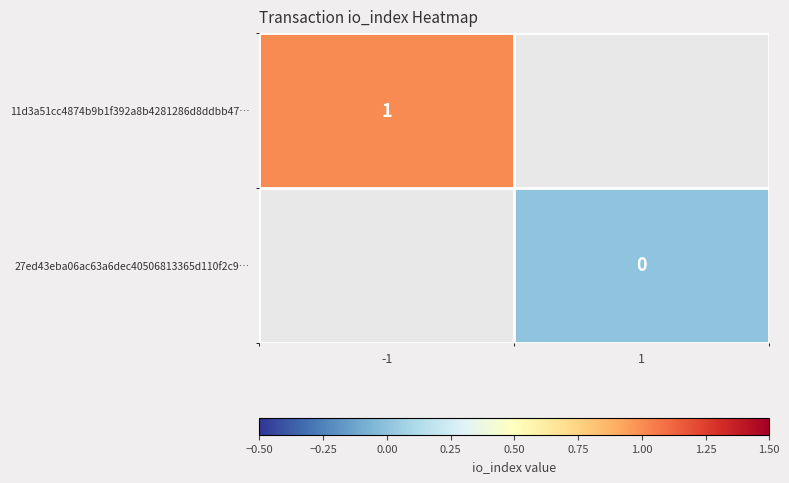

Is the value of 27ed43eba06ac63a6dec40506813365d110f2c9… at 1 greater than the value of 11d3a51cc4874b9b1f392a8b4281286d8ddbb47… at -1?

No